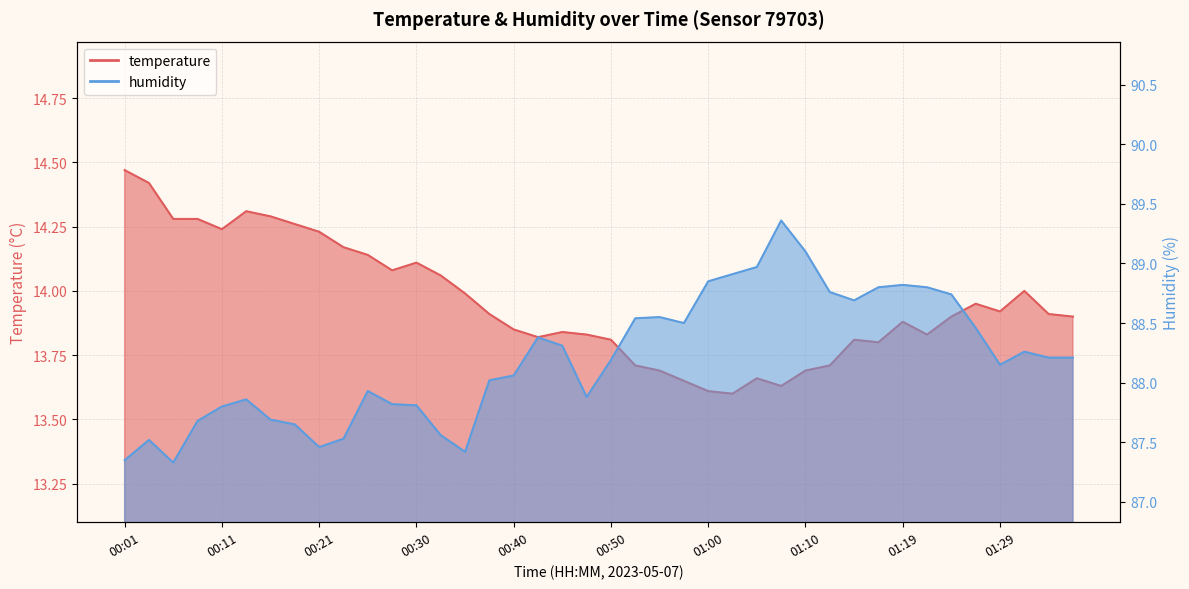

What is the approximate value of humidity at 01:17?

88.8